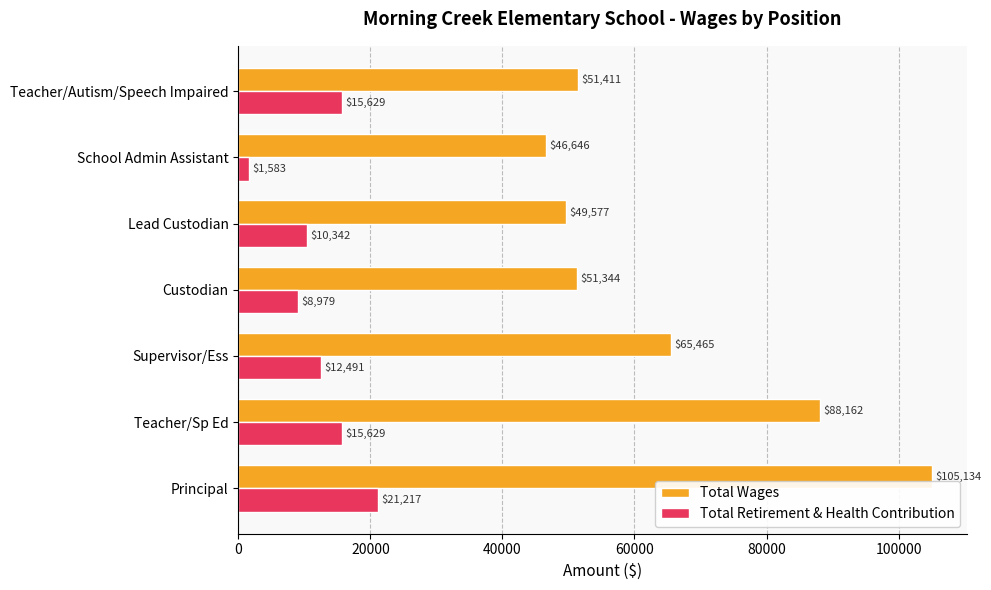

List the labels in order of Total Wages value, smallest first.

School Admin Assistant, Lead Custodian, Custodian, Teacher/Autism/Speech Impaired, Supervisor/Ess, Teacher/Sp Ed, Principal